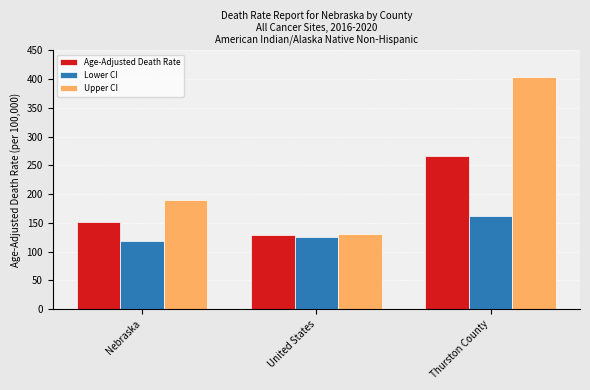

Does the chart contain any negative values?

No